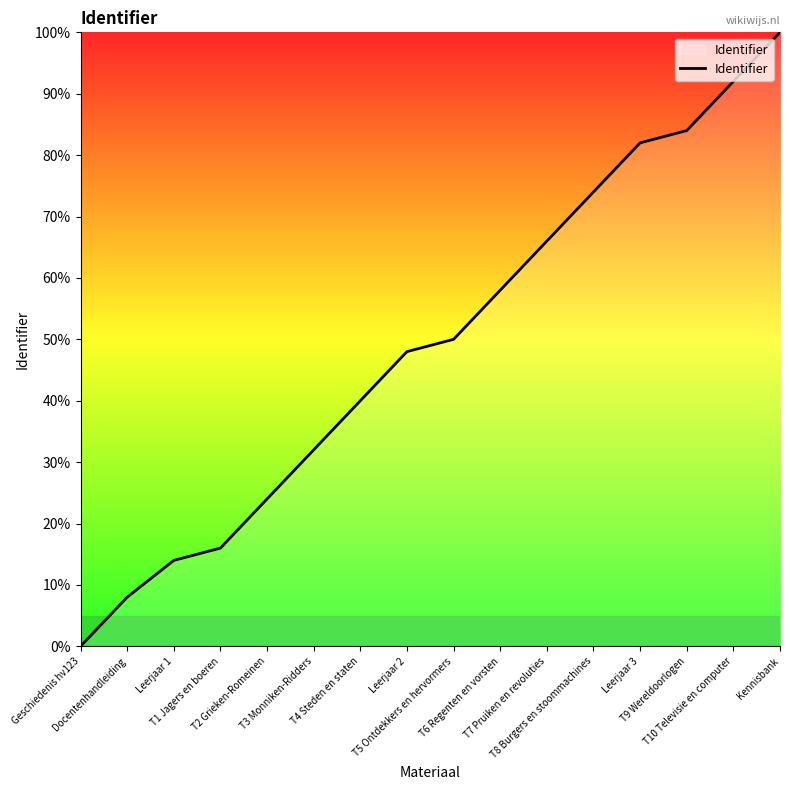

What is the ratio of the value at T7 Pruiken en revoluties to the value at T3 Monniken-Ridders?

2.1